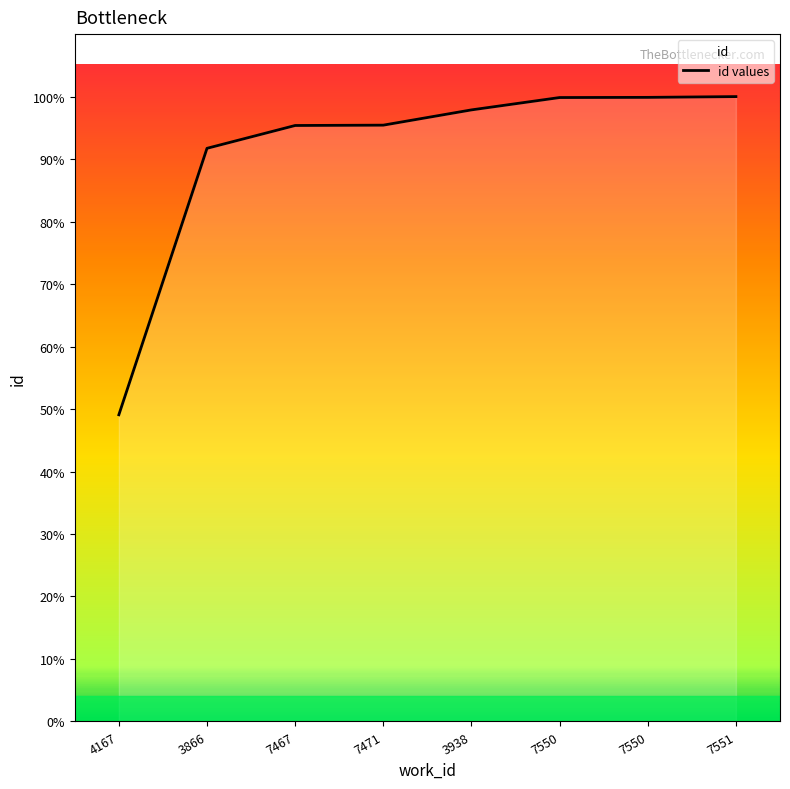

What is the label of the 1st point from the left?

4167